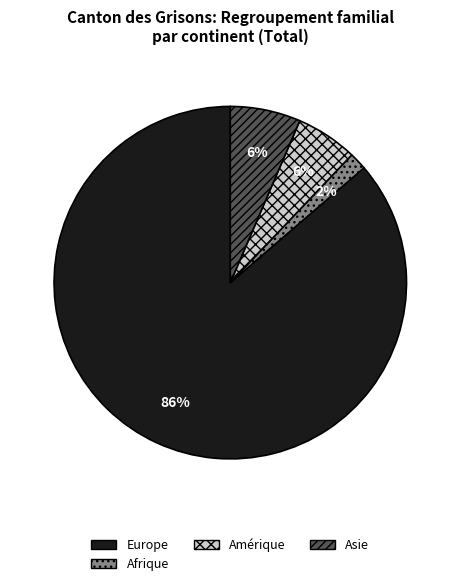

To the nearest percent, what is the average slice percentage?

25%